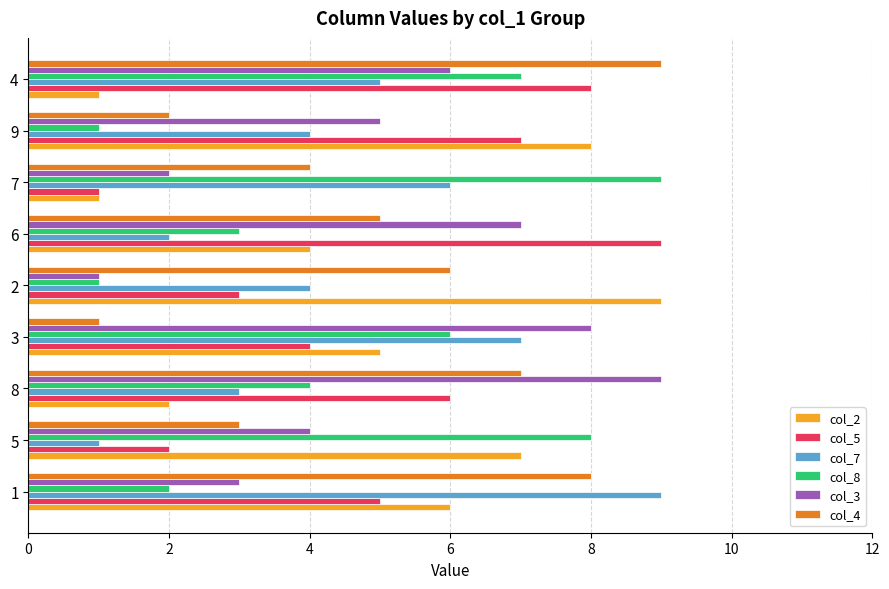

What is the approximate value of col_2 at 8?

2